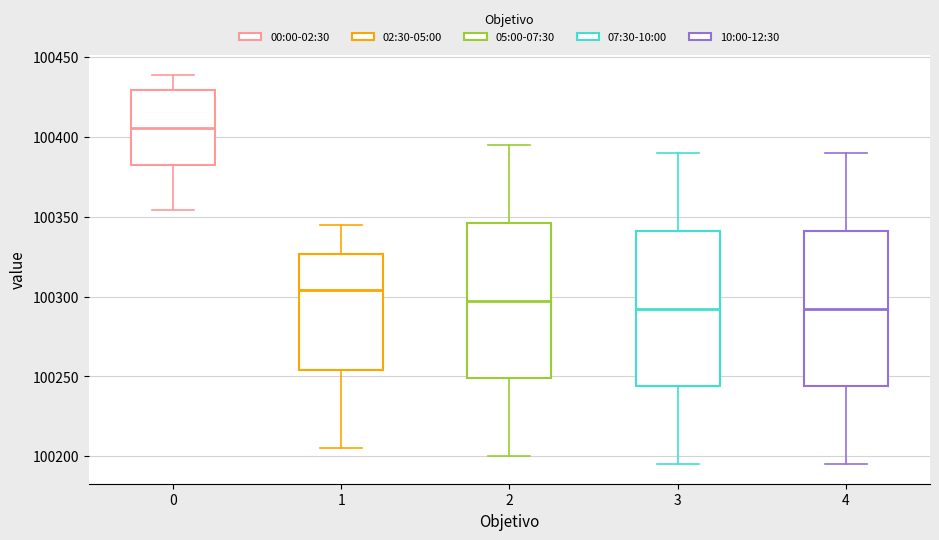

Reading left to right, transcribe this box plot: for each box, give where its median line is, the range the box spans, and where its two whiskers end, as read against the y-axis. The values are not printed on the chart, so give them approximately, as read against the axis.

0: median 100405, box 100385 to 100430, whiskers 100355 to 100440
1: median 100305, box 100255 to 100325, whiskers 100205 to 100345
2: median 100300, box 100250 to 100345, whiskers 100200 to 100395
3: median 100295, box 100245 to 100340, whiskers 100195 to 100390
4: median 100295, box 100245 to 100340, whiskers 100195 to 100390